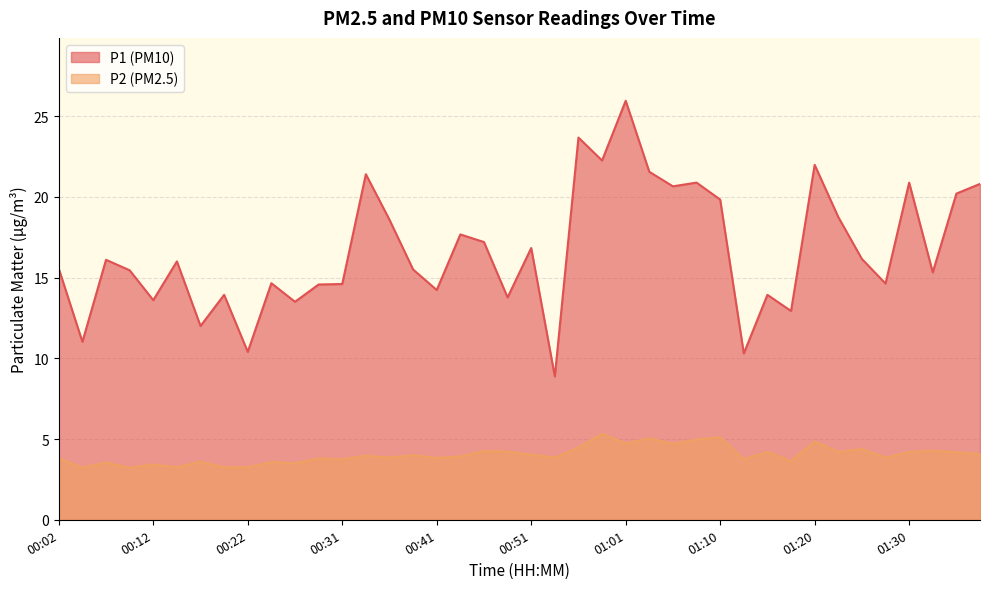

What is the greatest value displayed?

25.9